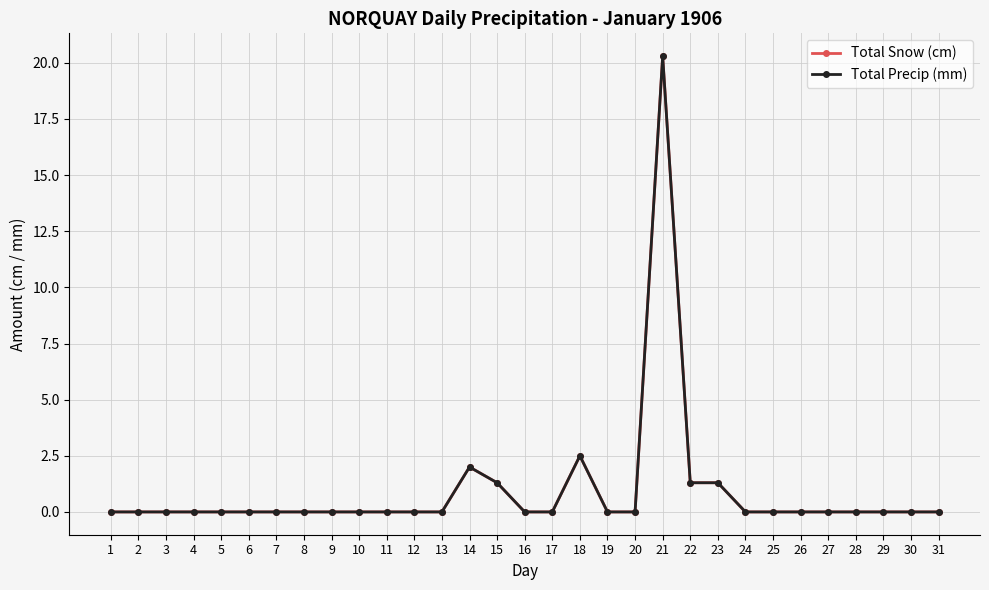

What is the greatest value displayed?

20.3